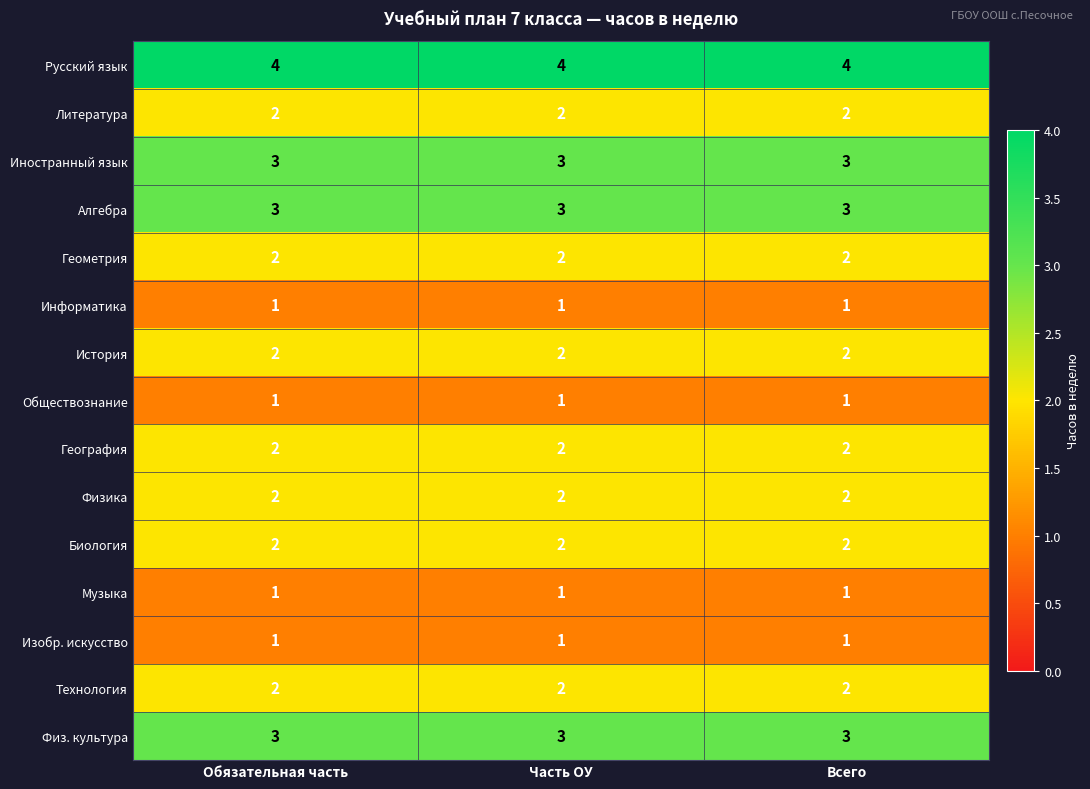

True or false: Геометрия has a value of 1 at Обязательная часть.

False